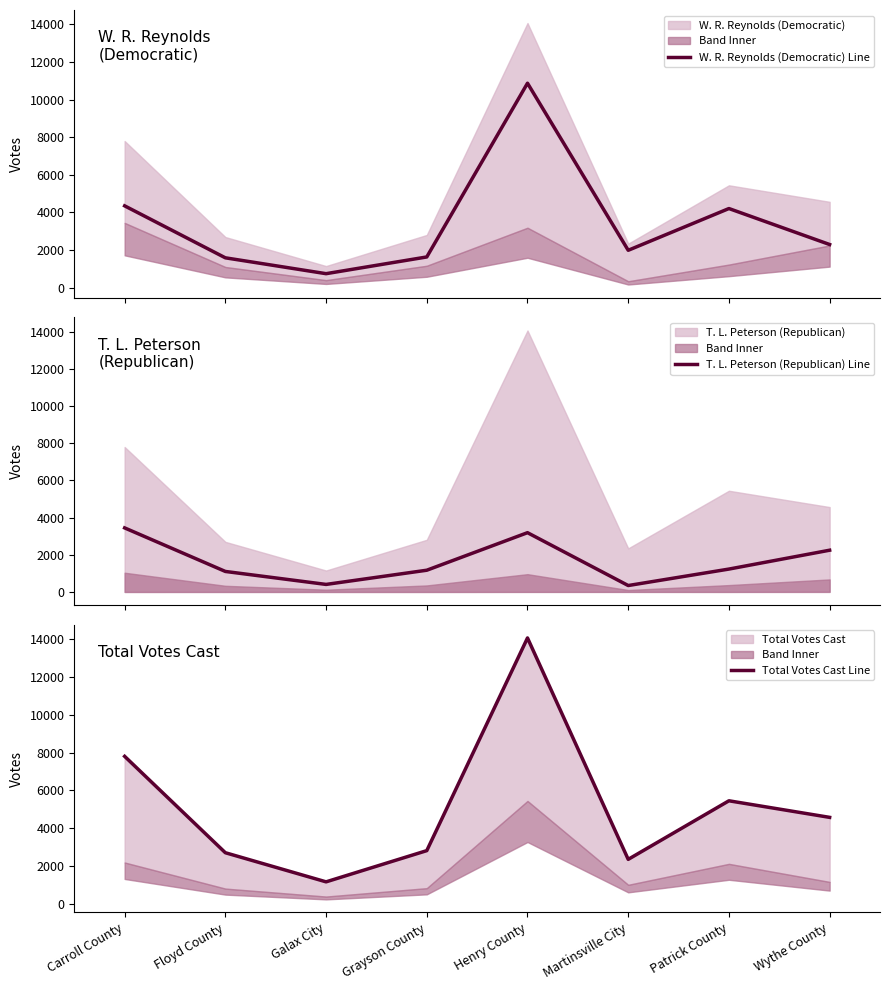

What value does the T. L. Peterson (Republican) Line series have at Martinsville City, to the nearest 10?

340